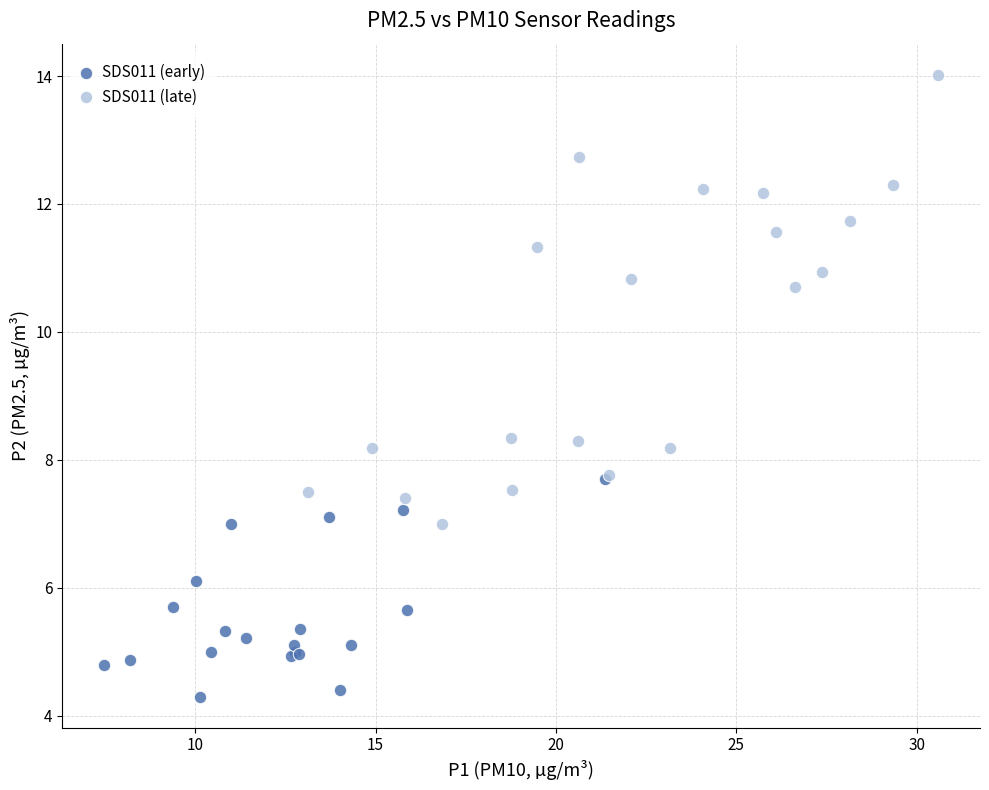

Which series reaches the minimum Y coordinate?

SDS011 (early)